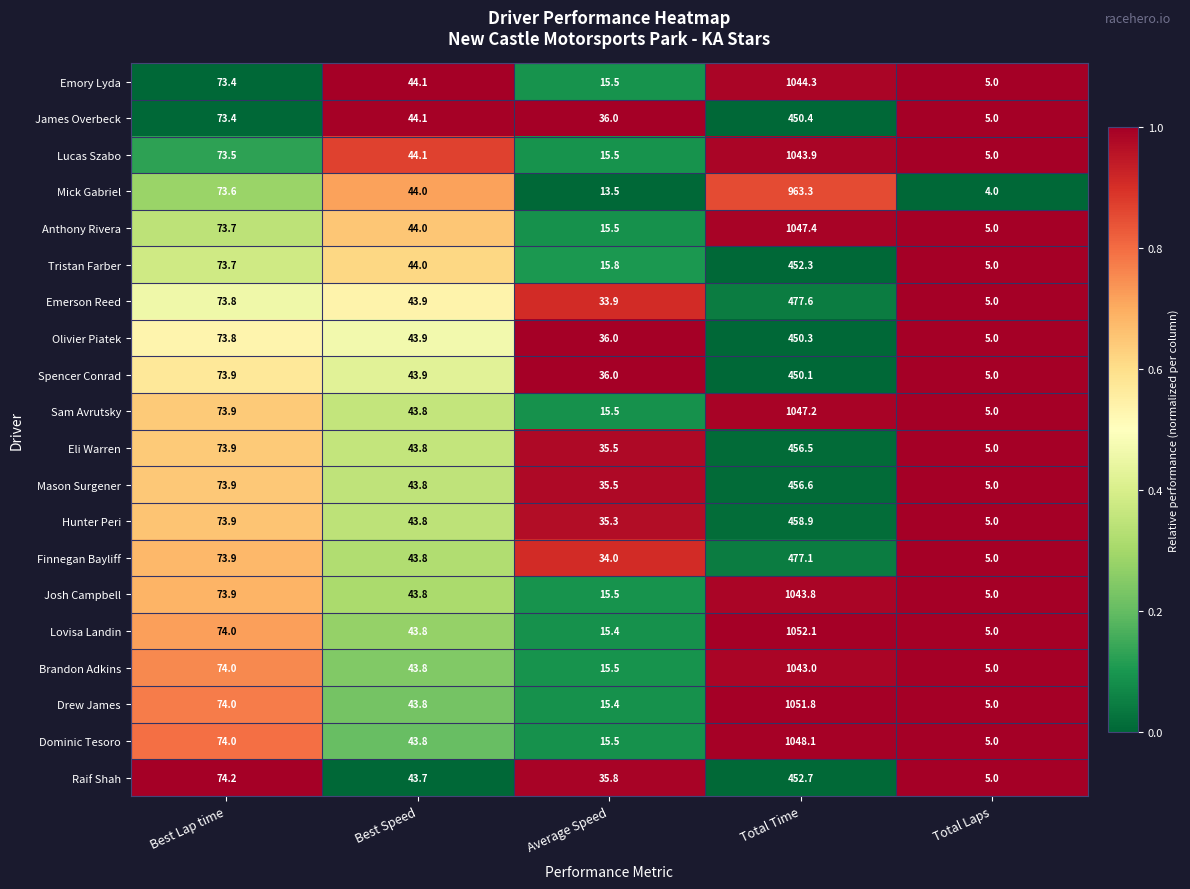

At which label does Emerson Reed reach its minimum?

Total Laps